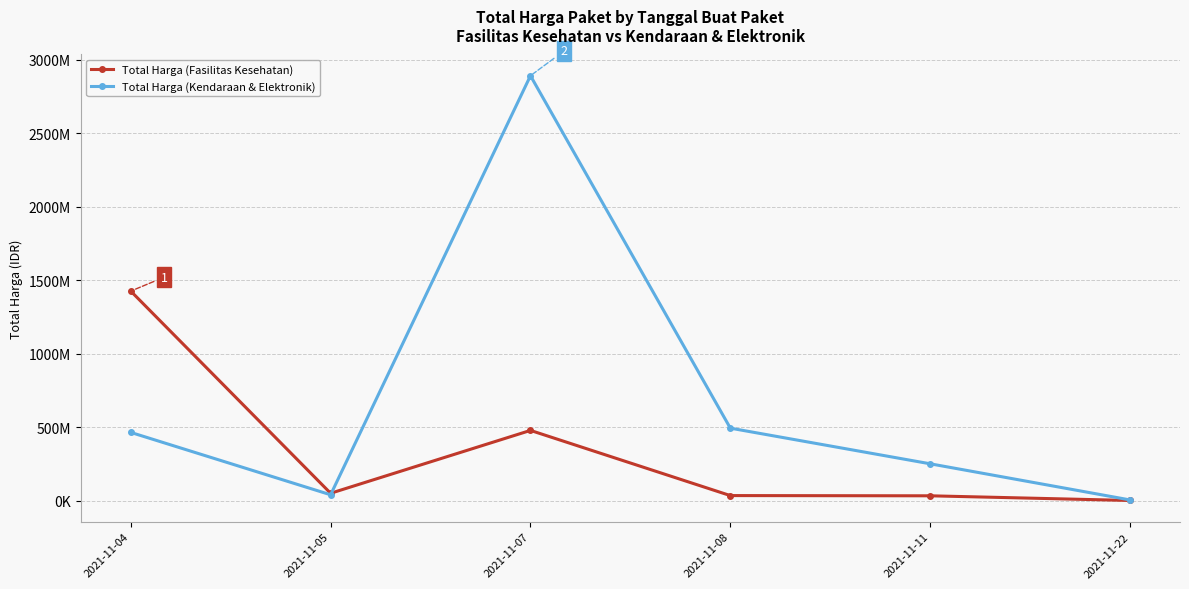

What is the difference between the highest and lowest values at 2021-11-04?

961865800